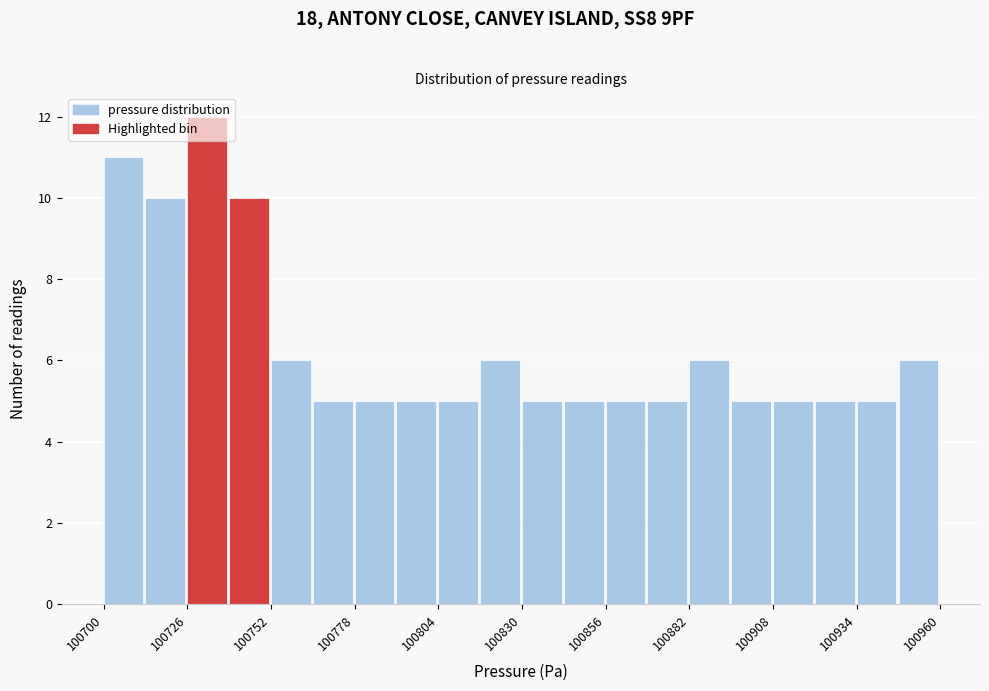

Read against the x-axis, roughly where is the centre of the tallest bar?

100730